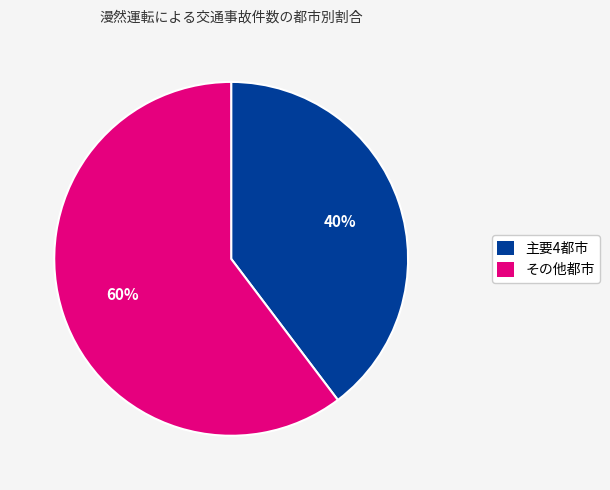

Is there any slice that represents more than half of the pie?

Yes